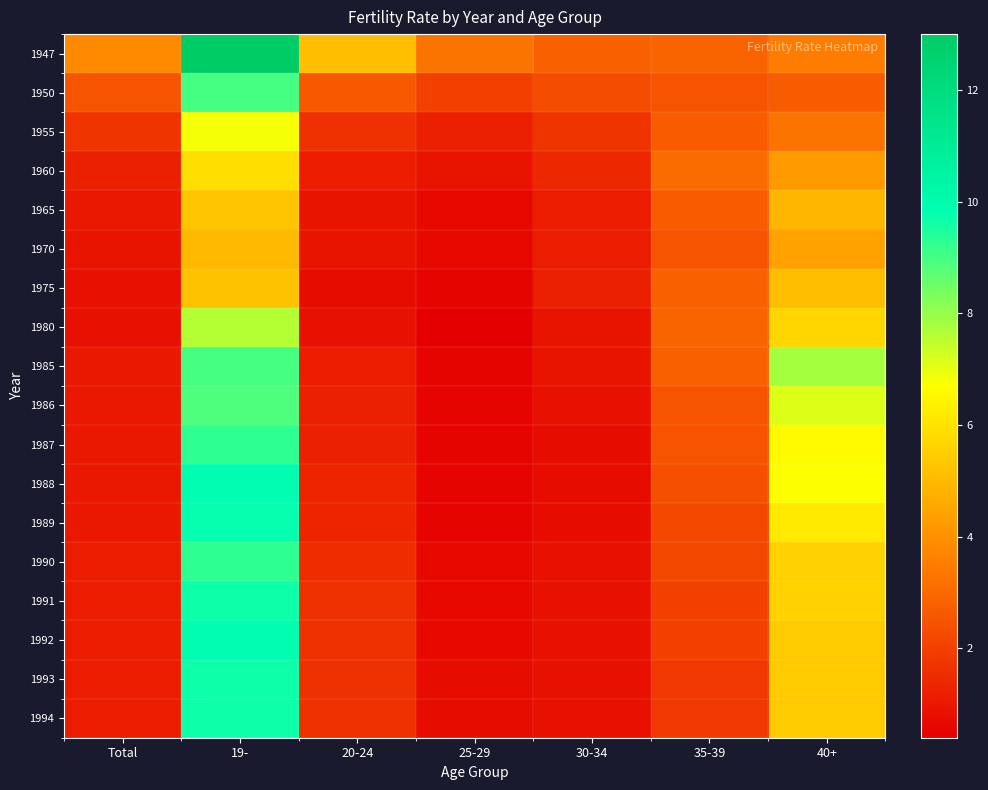

Which series has the largest total across all categories?

1947